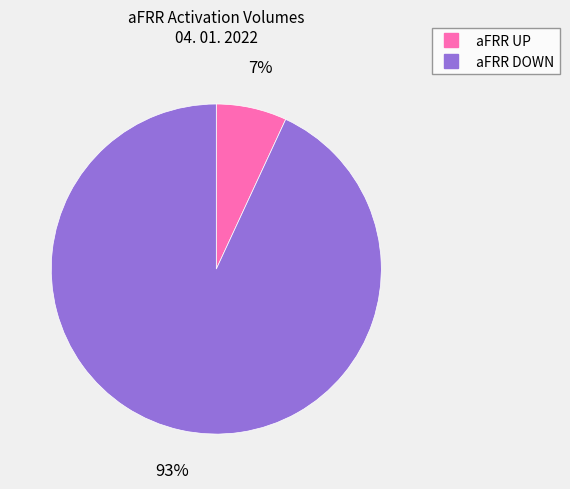

Is there a majority slice in this chart?

Yes